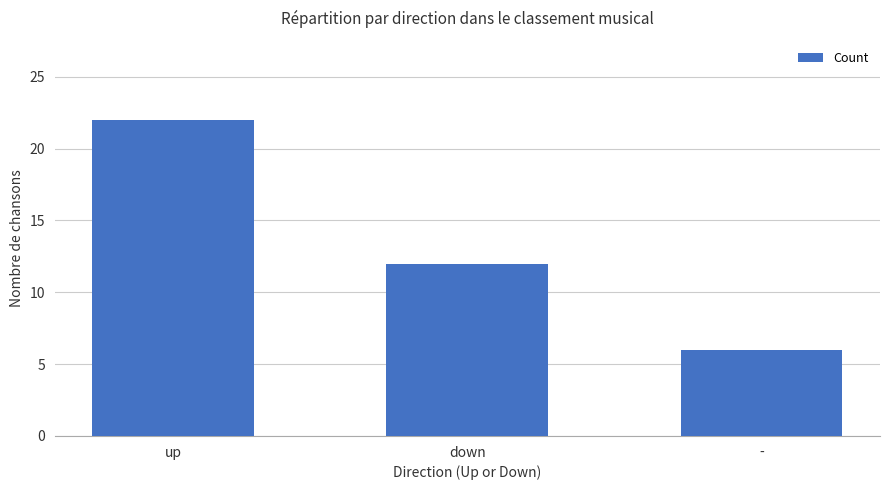

How many data points are less than 12?

1